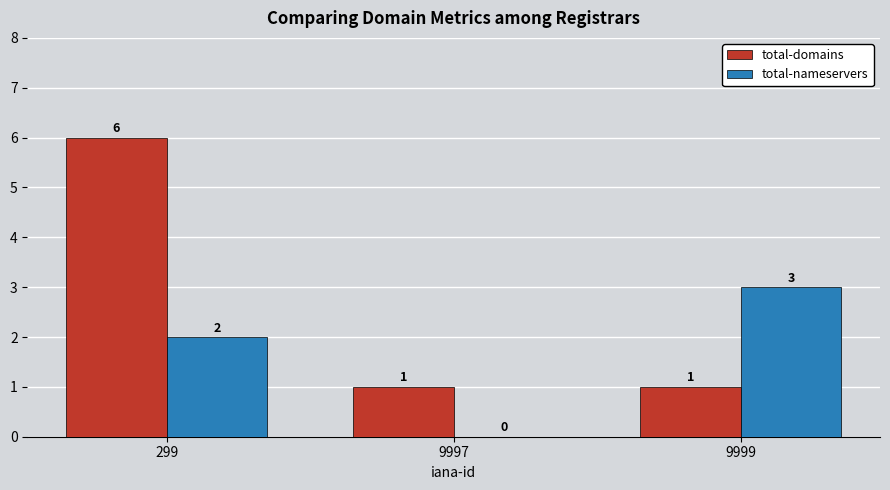

What is the total value across all series at 299?

8